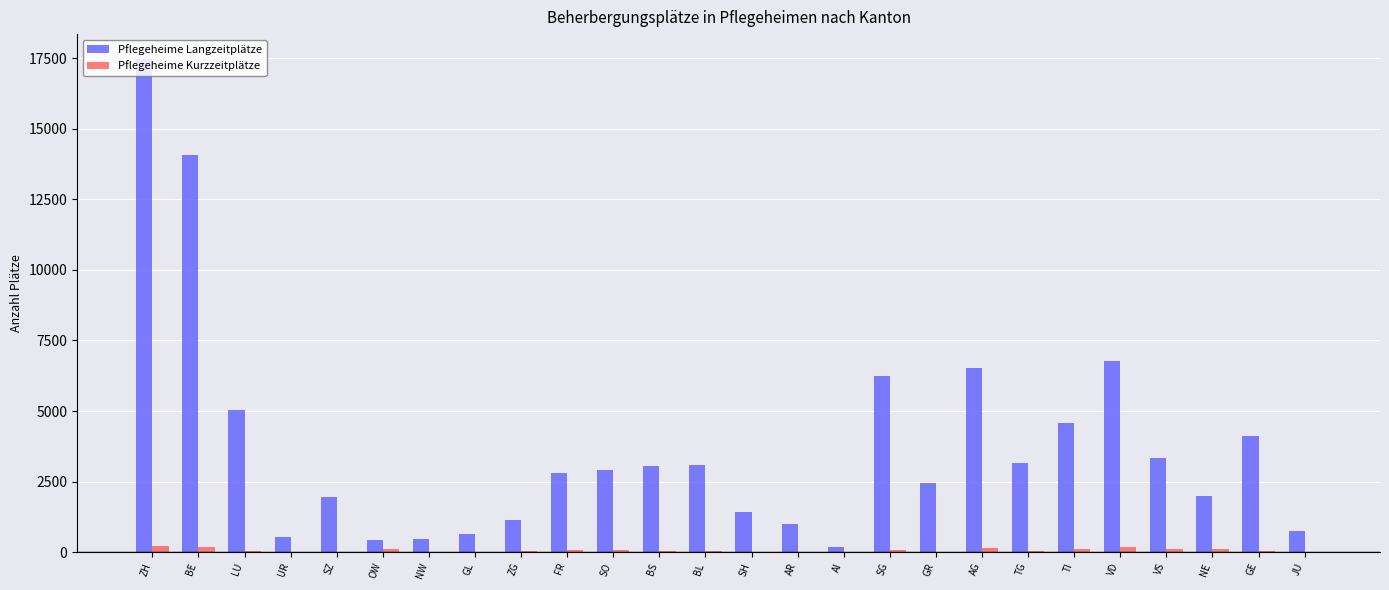

What is the sum of all Pflegeheime Kurzzeitplätze values?

1646